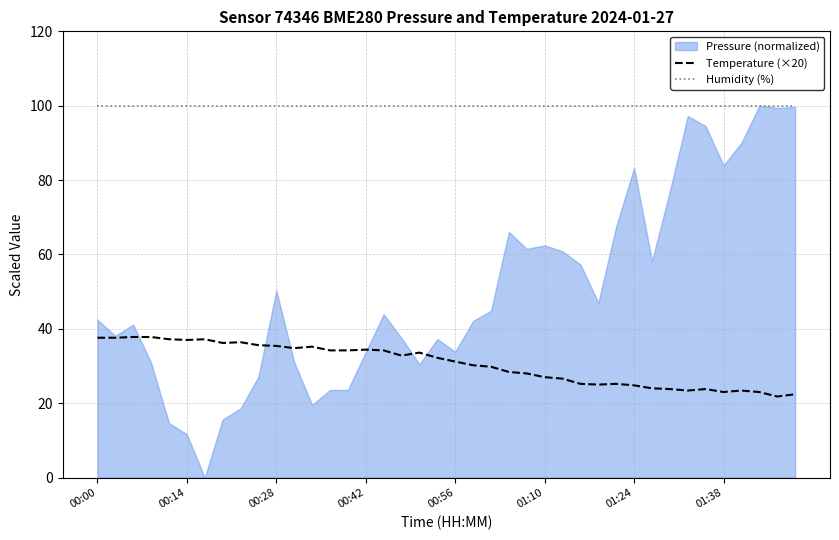

What is the lowest value of the Temperature (×20) series?

21.8